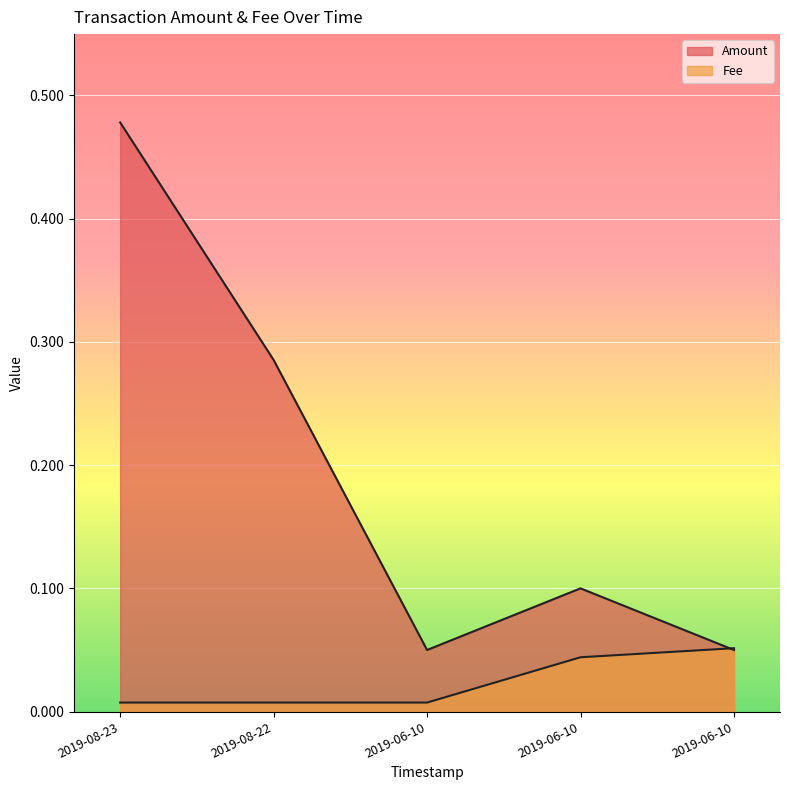

What value does the Amount series have at 2019-08-22?

0.3